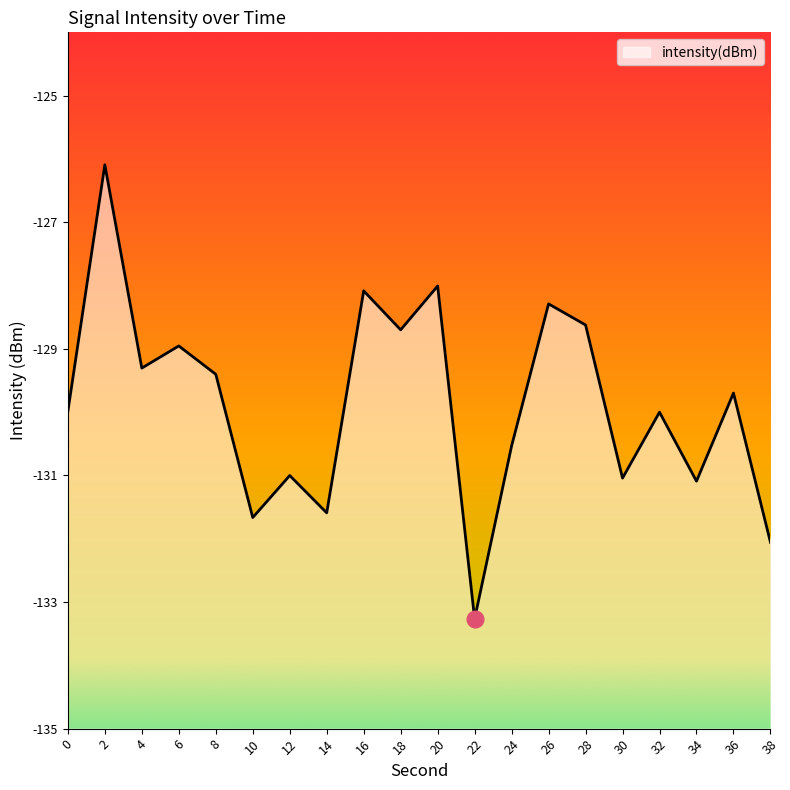

What is the value of the 18th point from the left?

-131.1